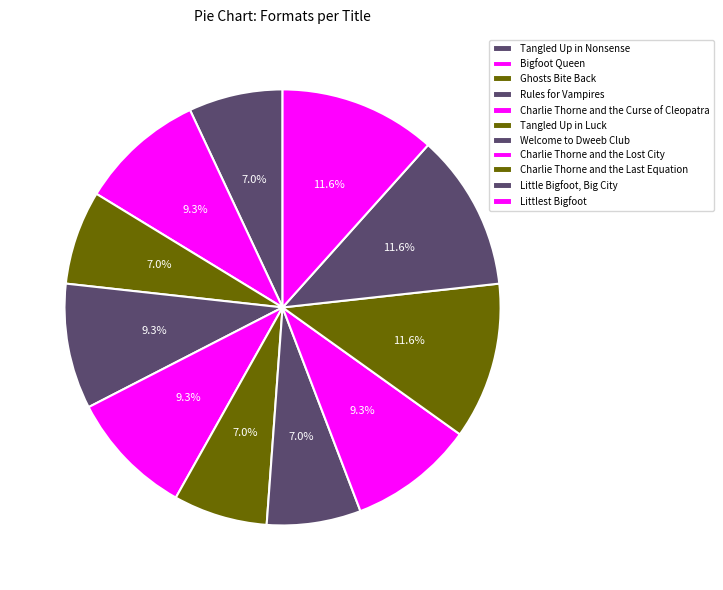

To the nearest percent, what percentage of the pie is Charlie Thorne and the Lost City?

9%